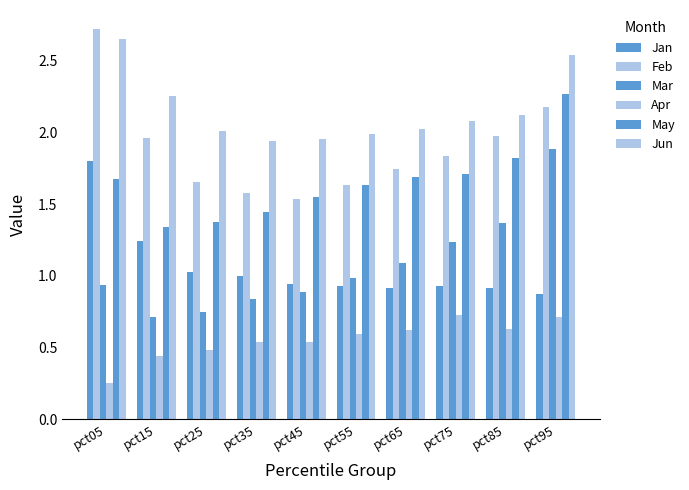

Which category has the lowest value in the Apr series?

pct05